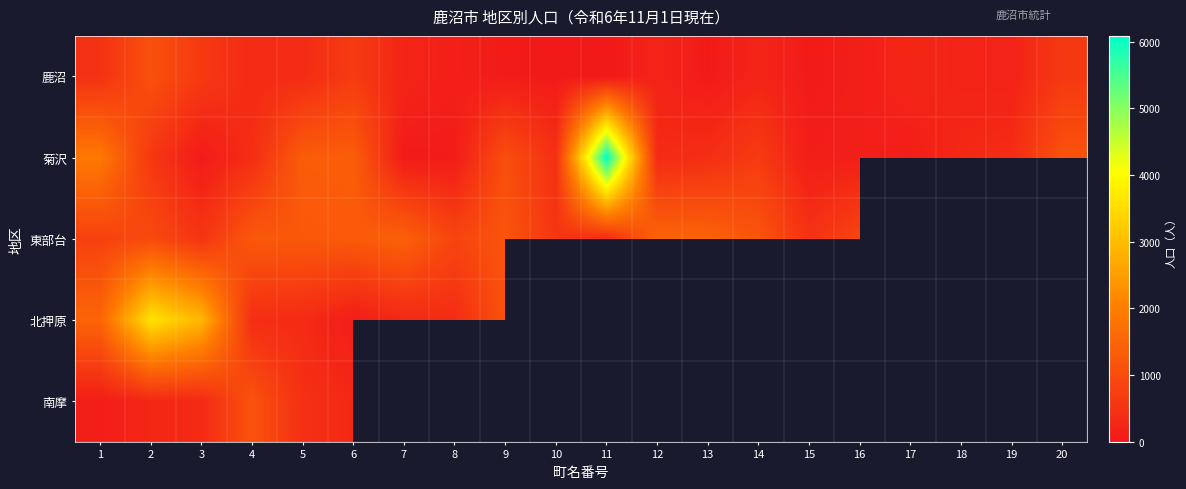

Which category has the highest value across all series?

11